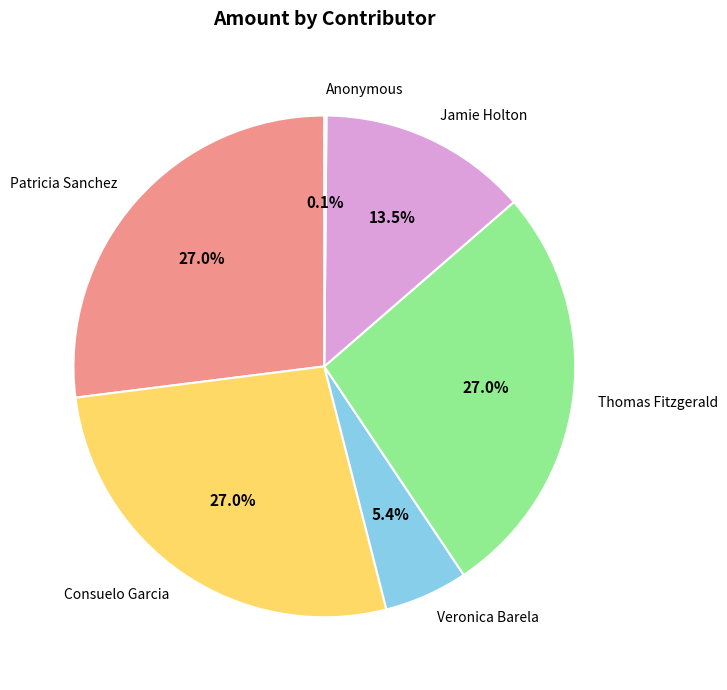

Is there a majority slice in this chart?

No